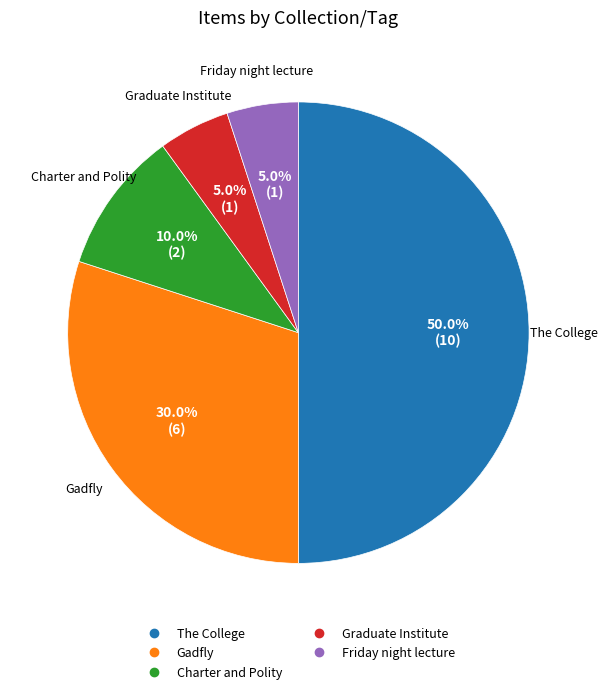

Is there a majority slice in this chart?

No